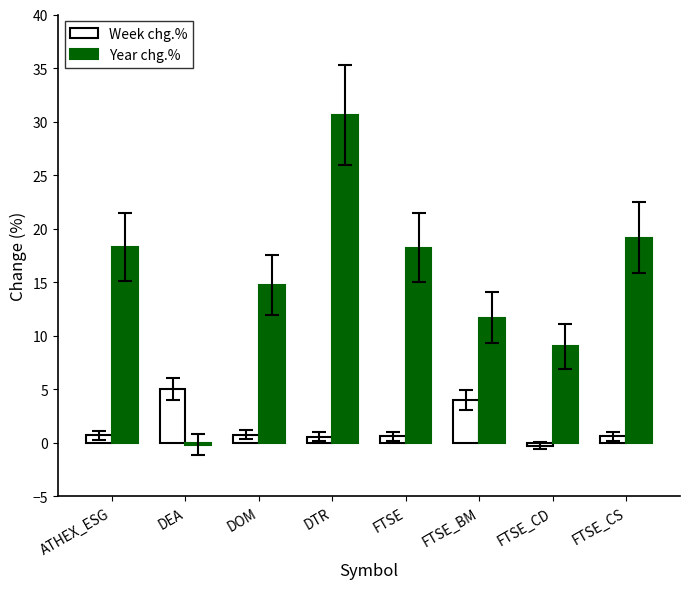

Is it true that Year chg.% equals 11.7 at FTSE_BM?

True